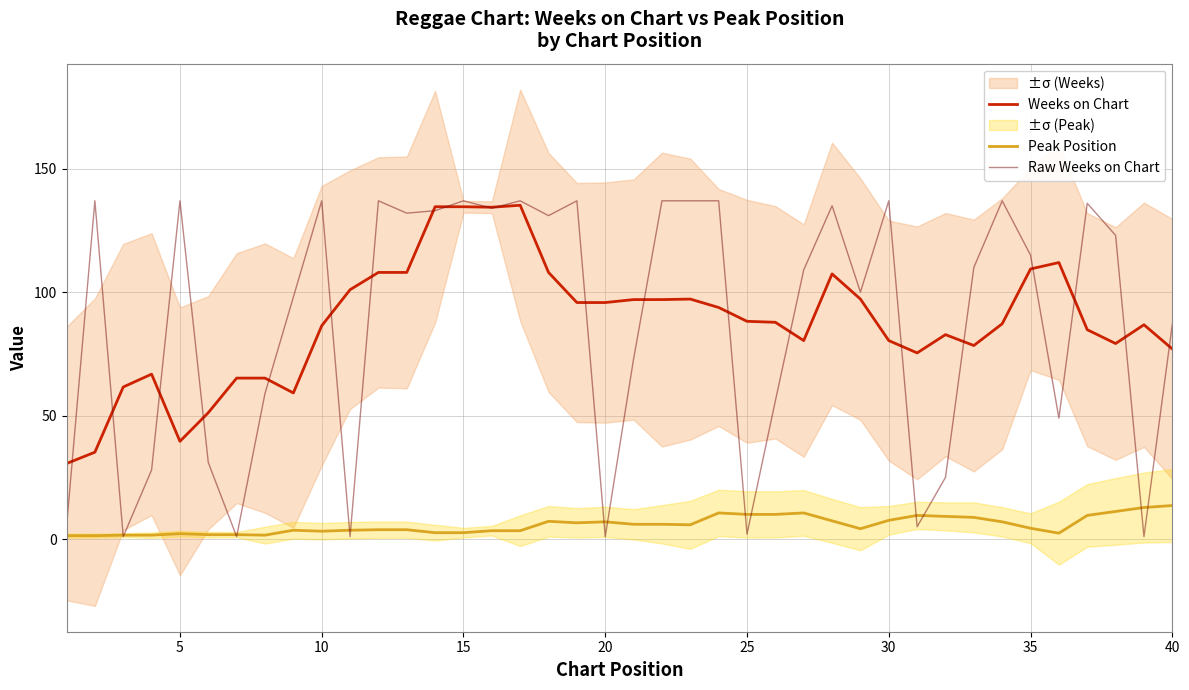

Which series has the largest range (max minus min)?

Raw Weeks on Chart